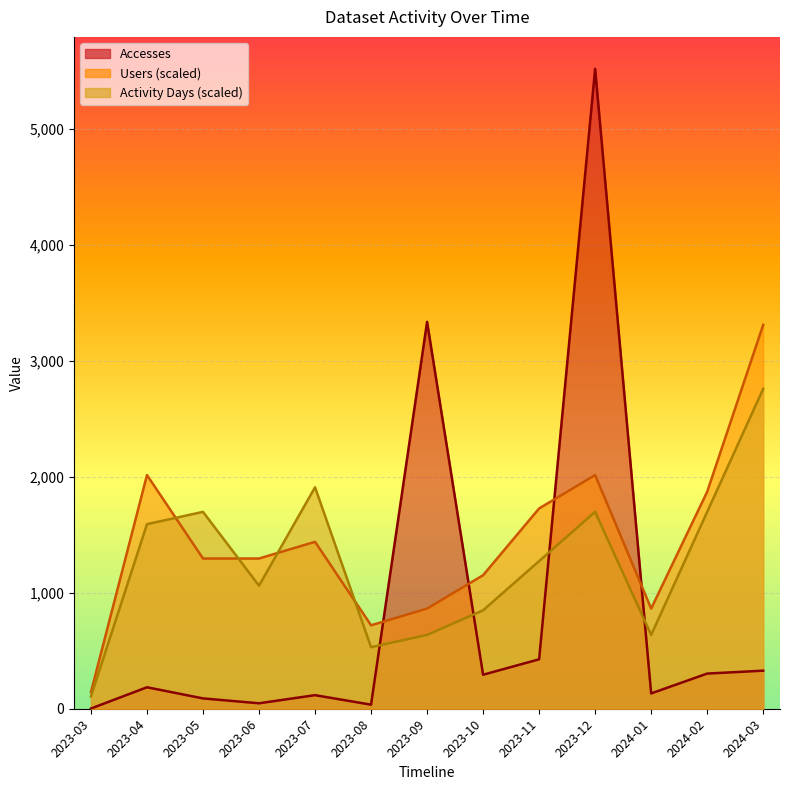

How many data points does each series have?

13